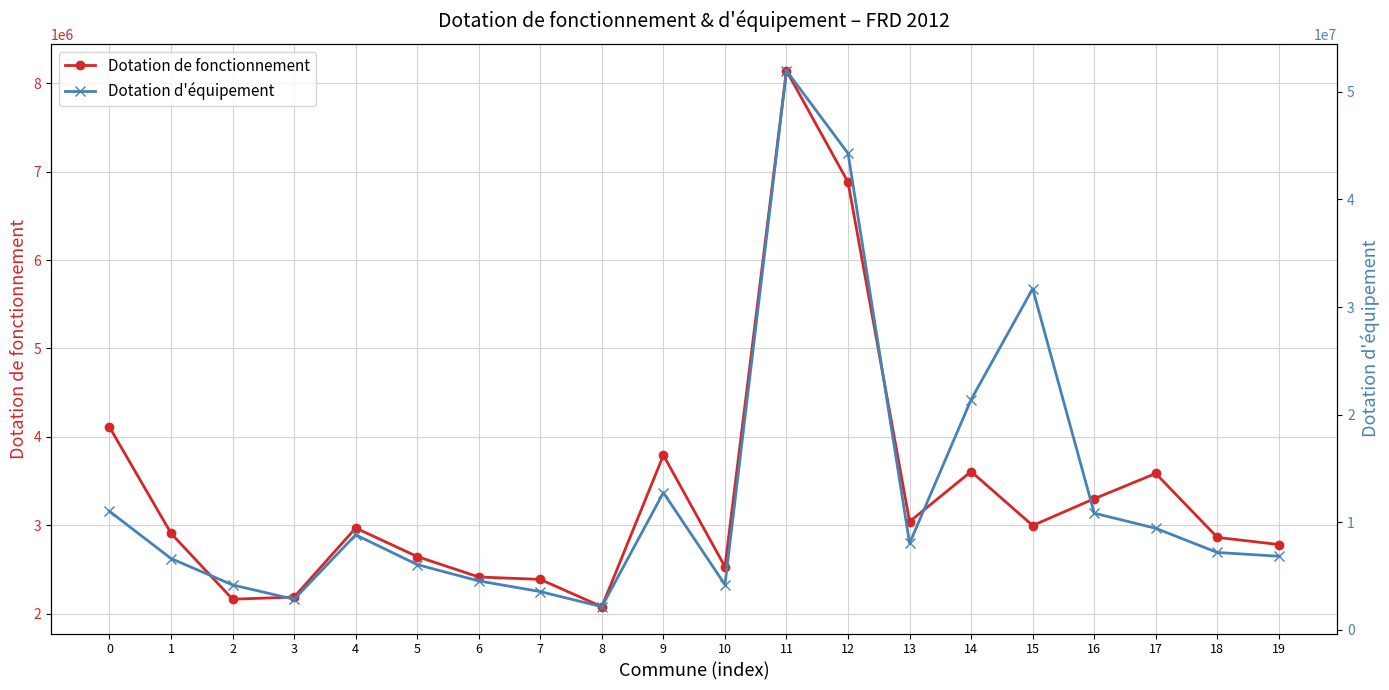

What is the total value across all series at 9?

16544282